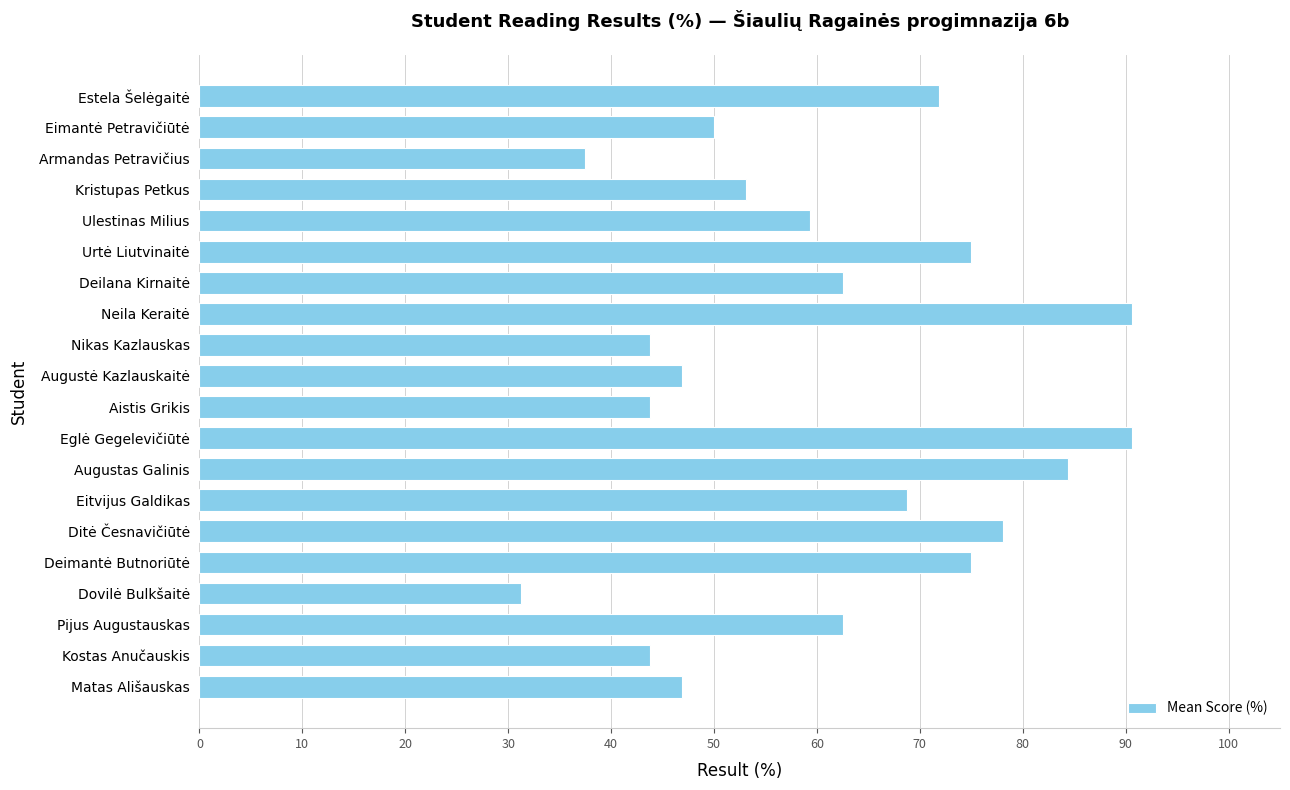

What is the approximate value at Urtė Liutvinaitė?

75.0